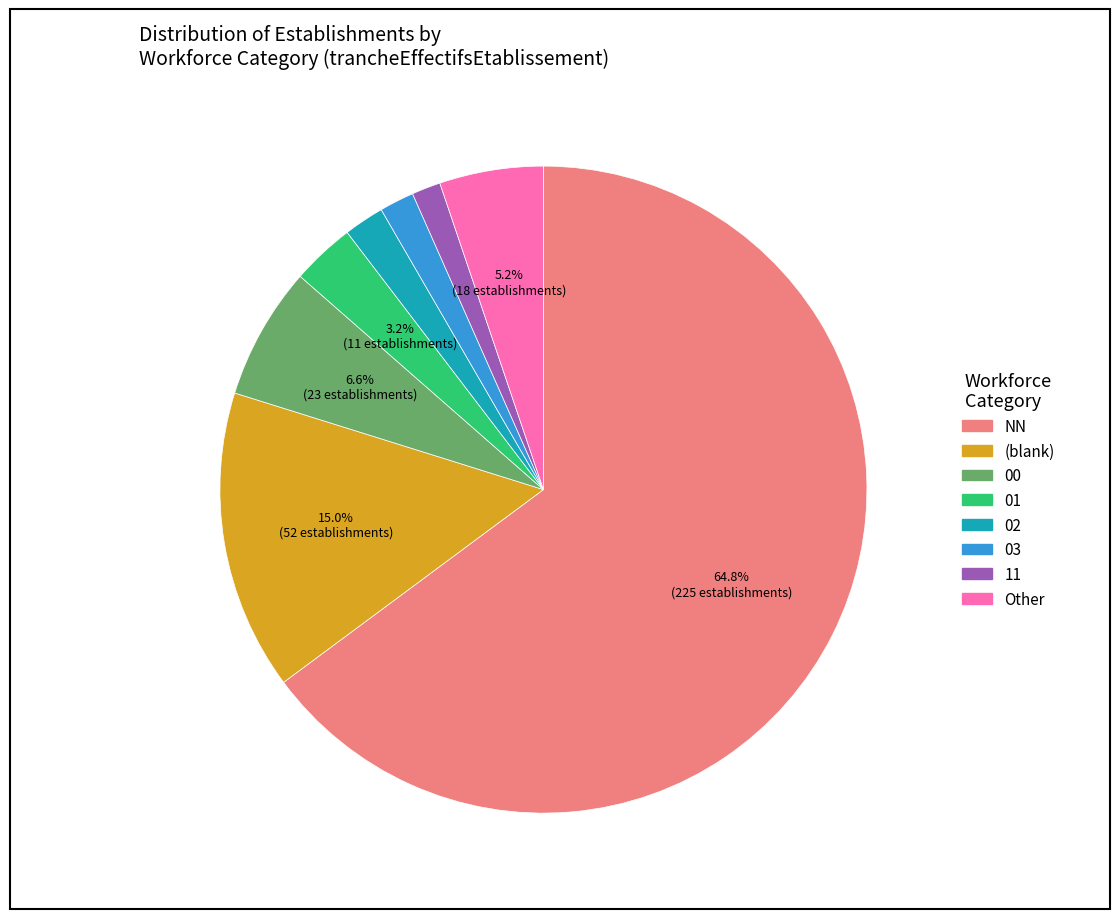

Does any single category account for the majority?

Yes